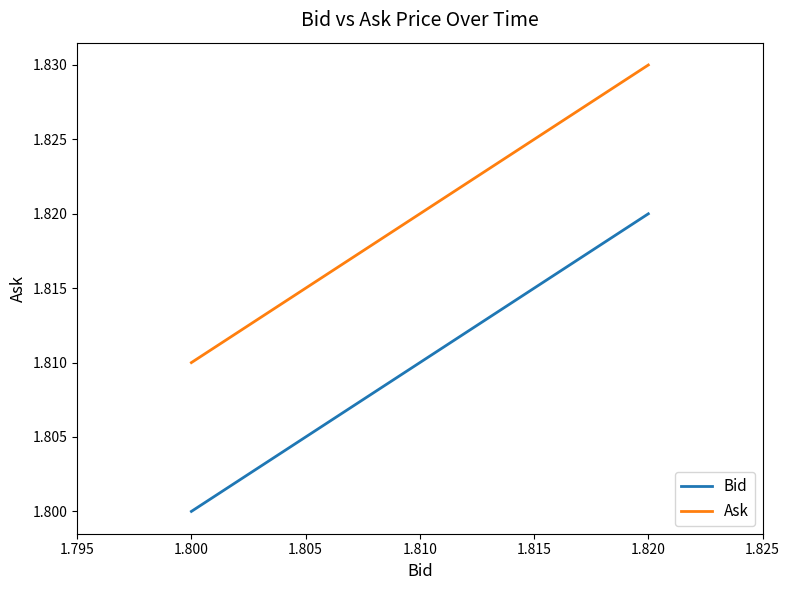

List the series in order of their peak value, highest first.

Ask, Bid